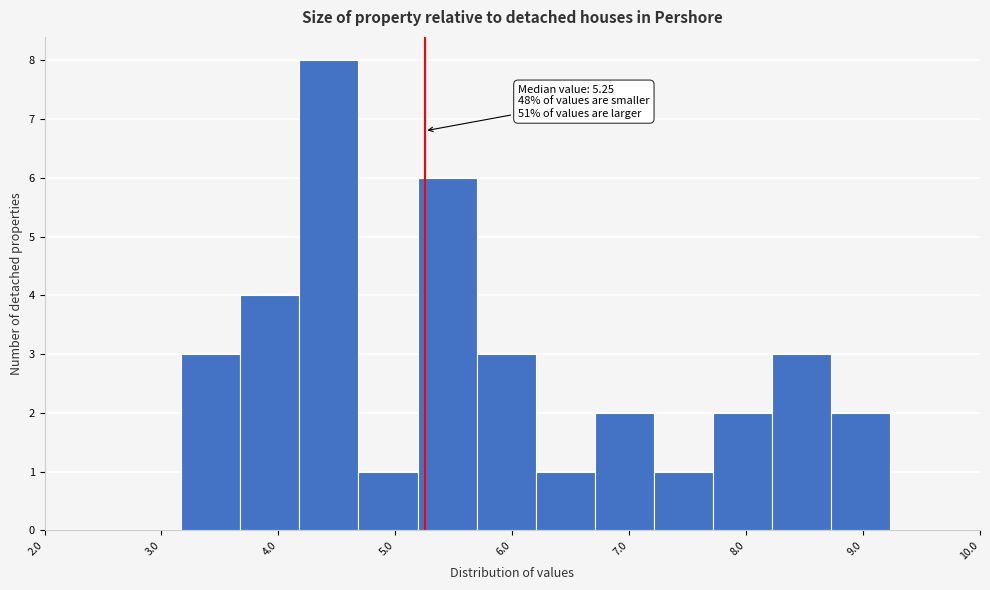

Which range on the x-axis has the tallest bar?

4.2 to 4.7